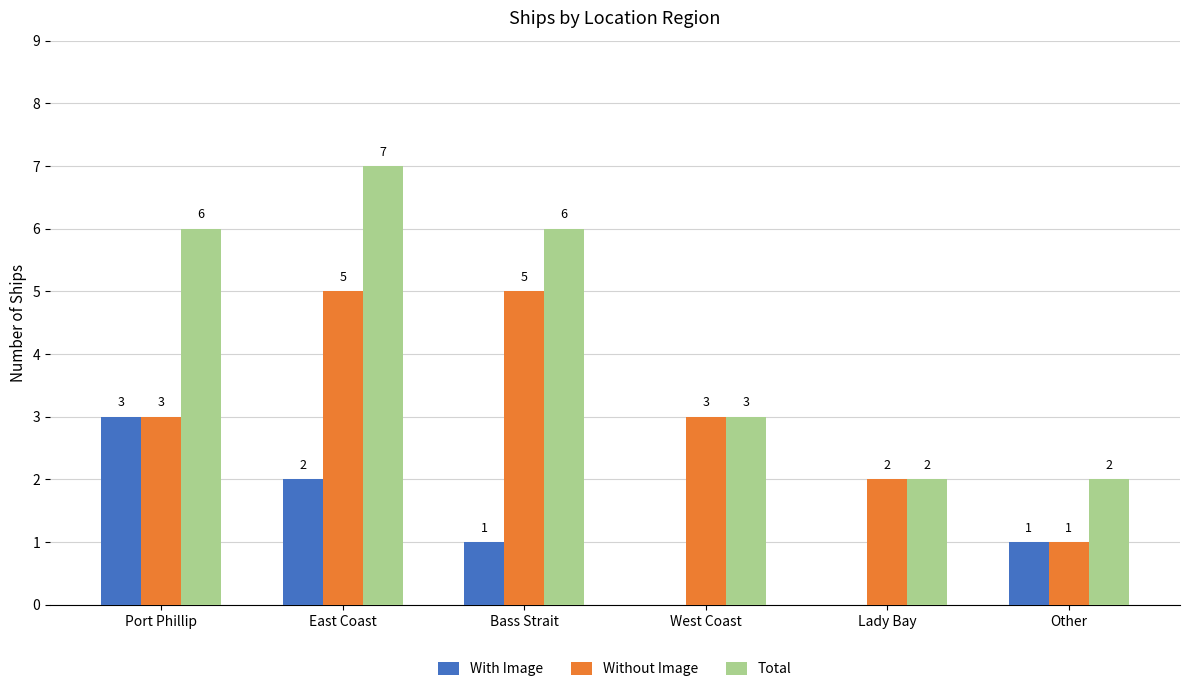

The Total series shows 3 at Port Phillip. True or false?

False